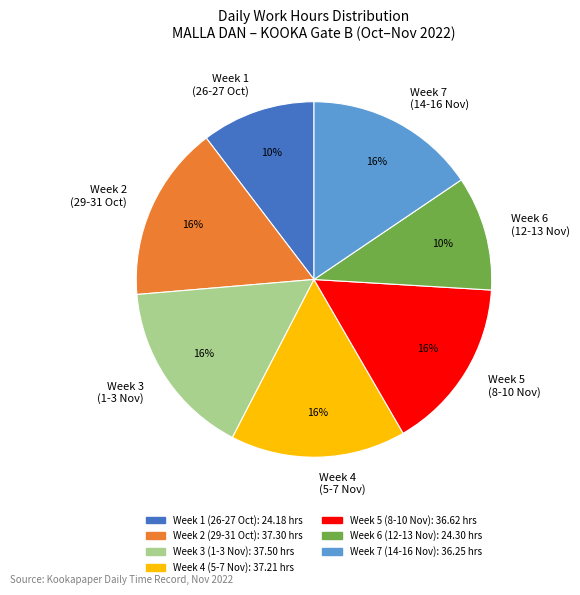

To the nearest percent, what percentage of the pie is Week 3 (1-3 Nov)?

16%